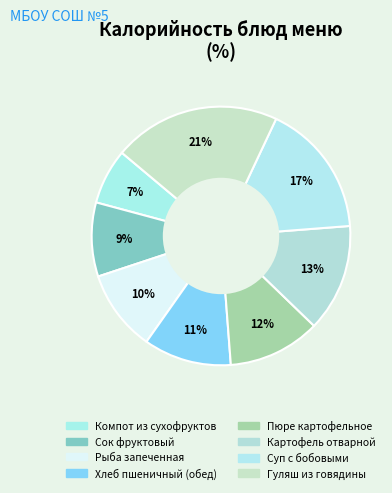

What is the largest slice in the pie chart?

Гуляш из говядины